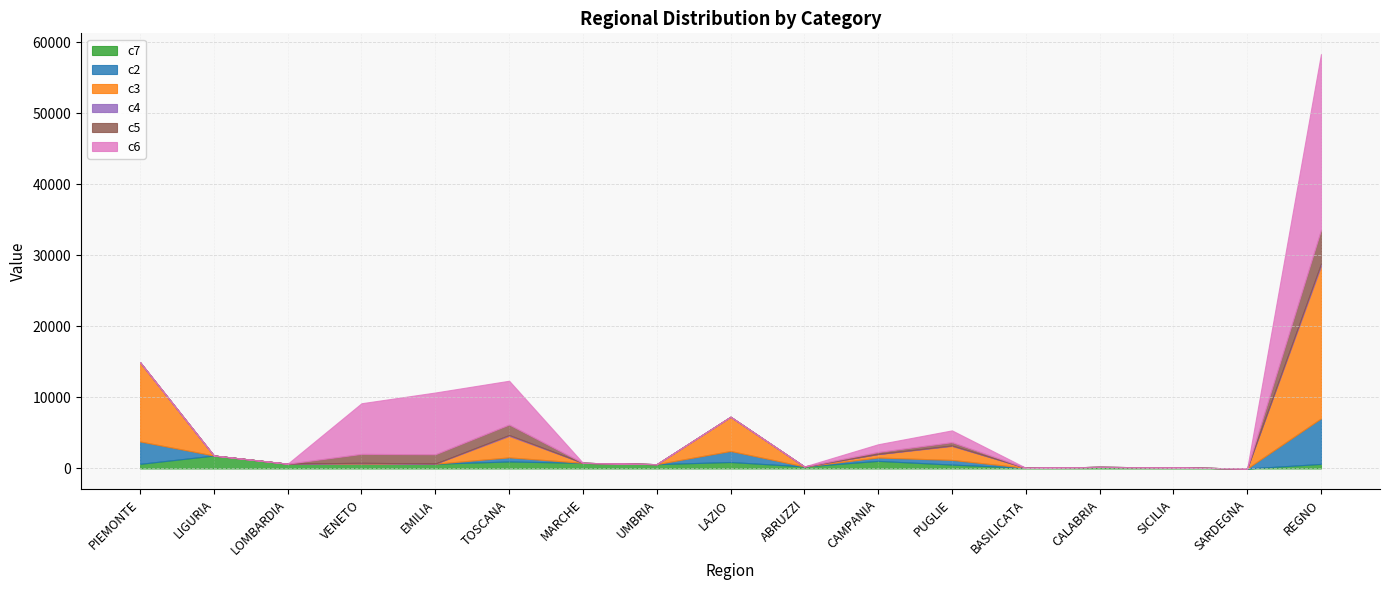

Reading right to left, what are all the values shown in this chart?

c7: 643	0	156	225	101	550	1070	286	914	613	794	989	670	720	667	1824	654
c2: 6404	0	0	0	0	656	473	0	1547	0	0	573	0	0	5	0	3150
c3: 21452	0	0	0	0	1970	483	0	4822	0	0	3028	0	0	2	0	11147
c4: 320	0	0	0	0	62	21	0	0	0	0	125	25	87	0	0	0
c5: 4760	0	0	0	0	465	271	0	0	0	0	1470	1306	1248	0	0	0
c6: 24746	0	0	0	0	1662	1095	0	0	0	0	6166	8694	7129	0	0	0